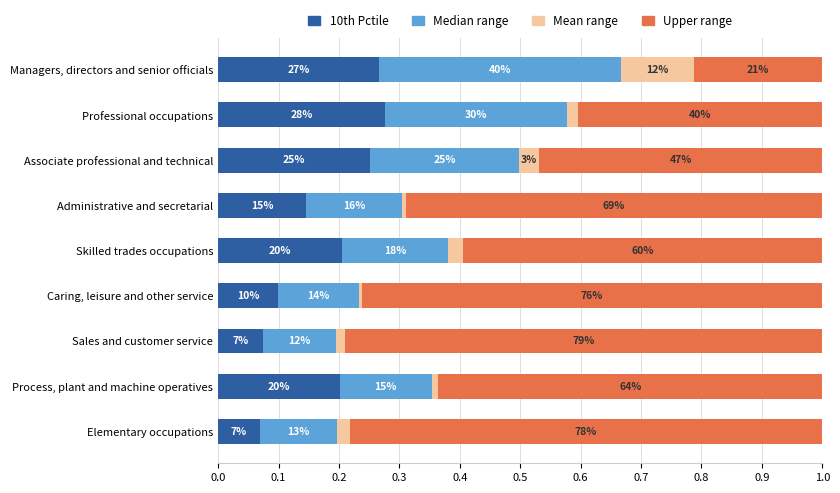

What are all the series names shown in the legend?

10th Pctile, Median range, Mean range, Upper range